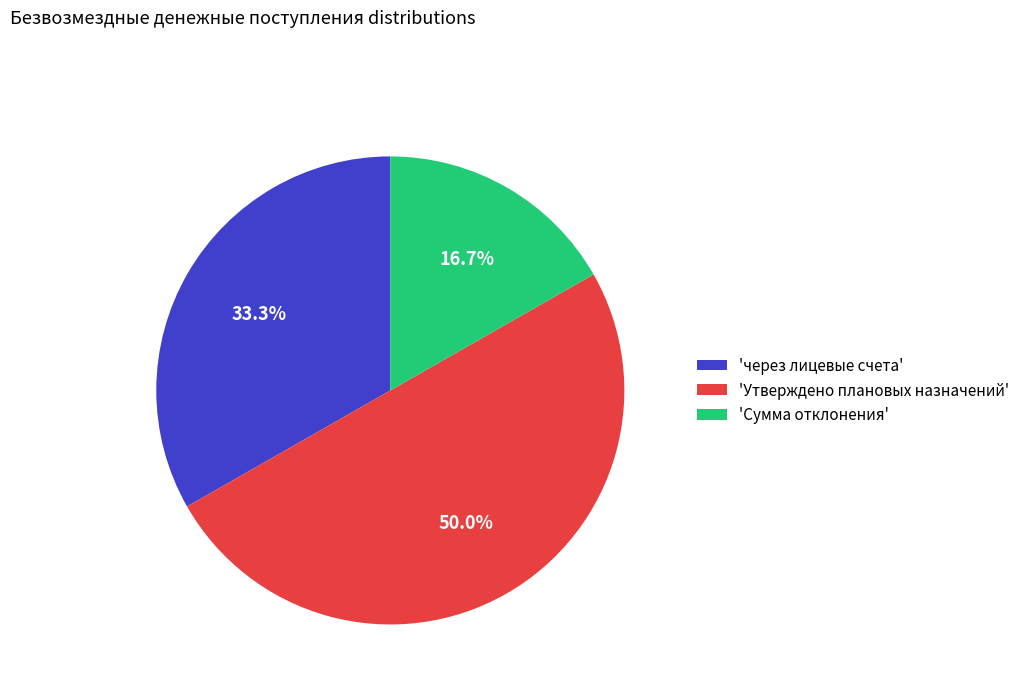

How many slices are in this pie chart?

3